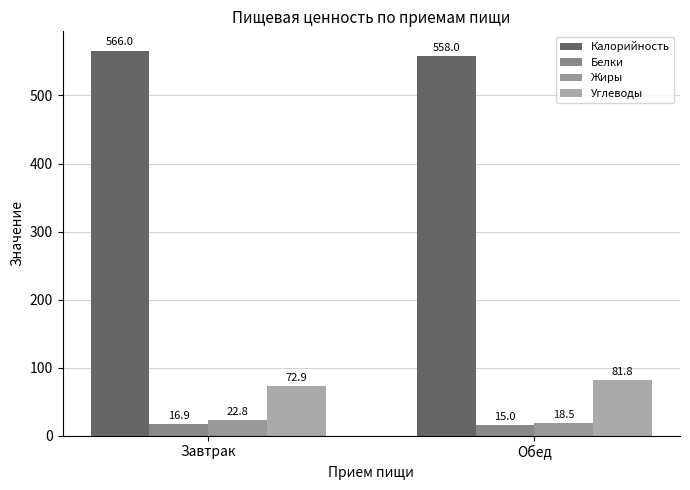

What position from the right is Завтрак?

2